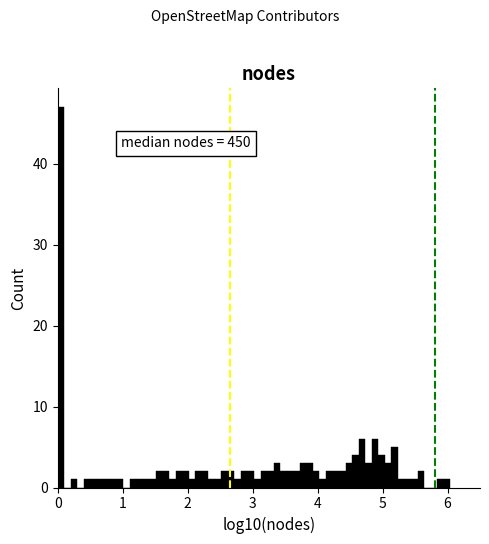

Around what value on the x-axis is the tallest bar? Give the approximate position of its centre, as read against the axis.

0.1